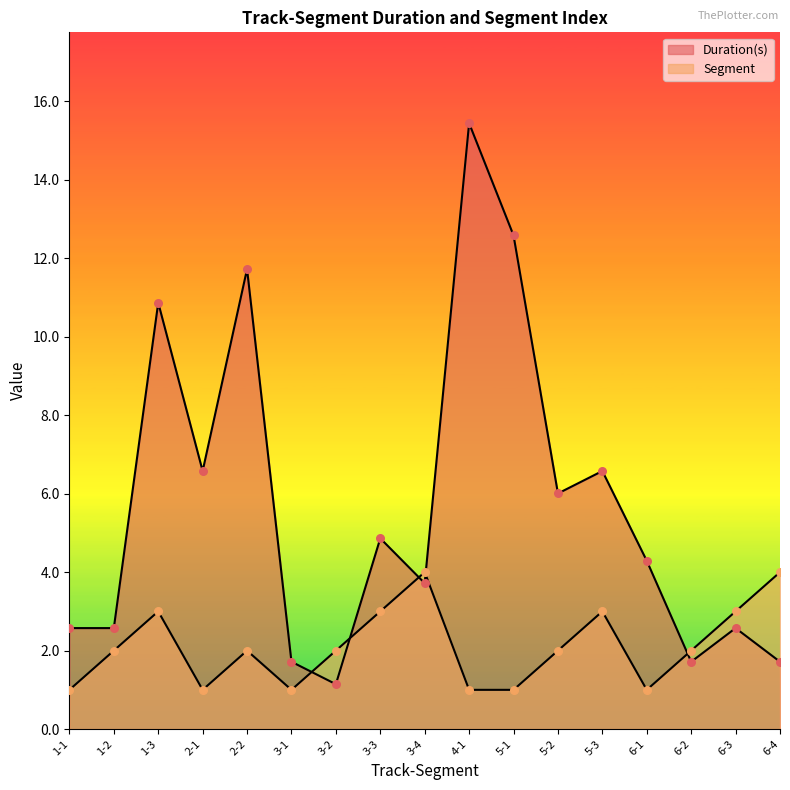

What are all the series names shown in the legend?

Duration(s), Segment